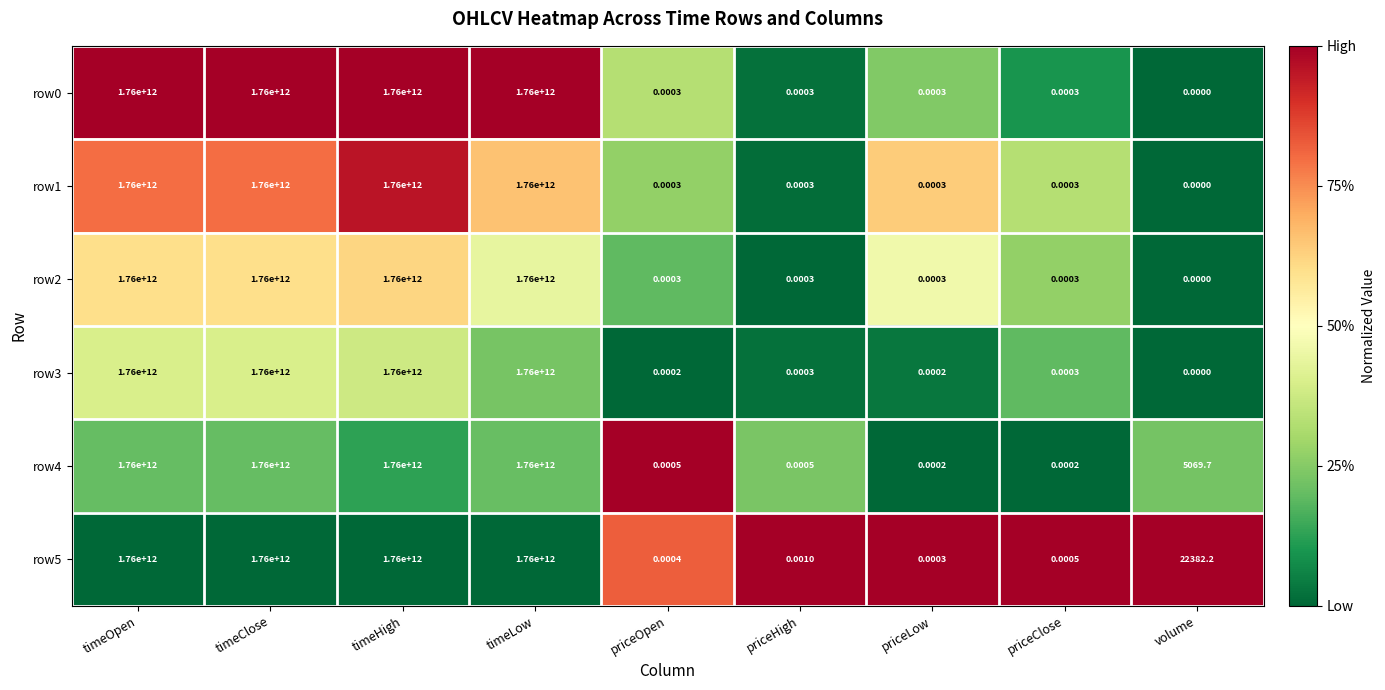

Where does the row4 series first go above 5069?

timeOpen